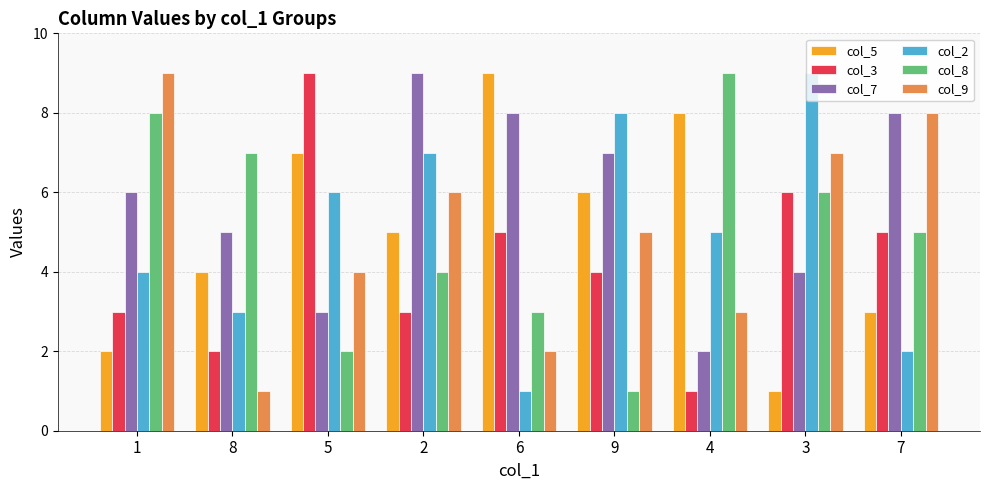

What is the lowest value of the col_3 series?

1